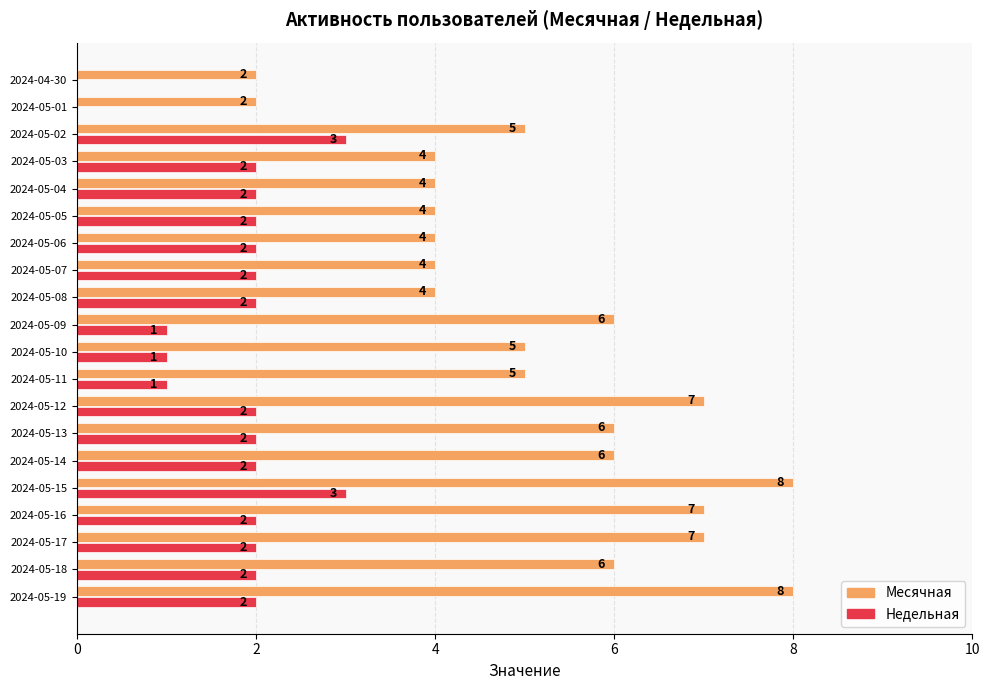

What is the greatest value displayed?

8